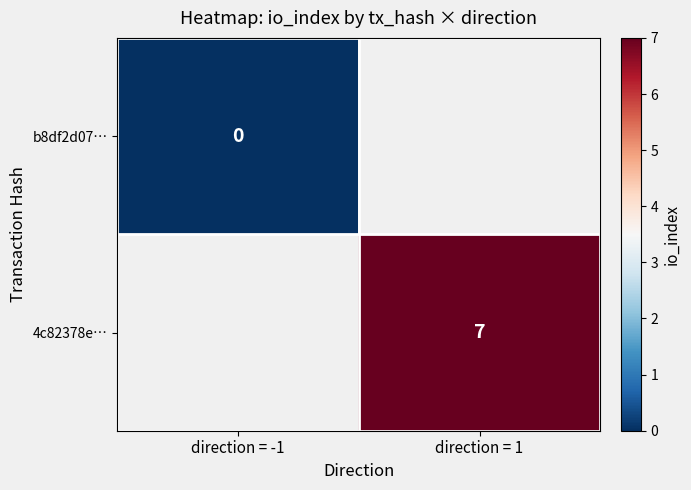

Is it true that 4c82378e… equals 3 at direction = 1?

False